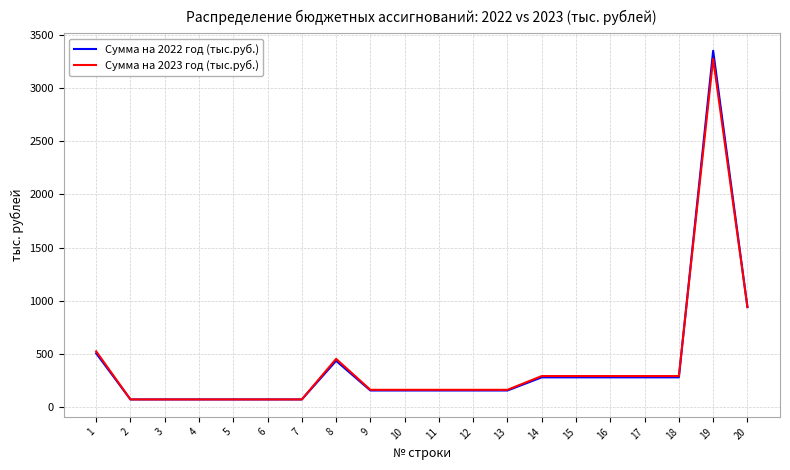

At which category is the sum across all series the highest?

19